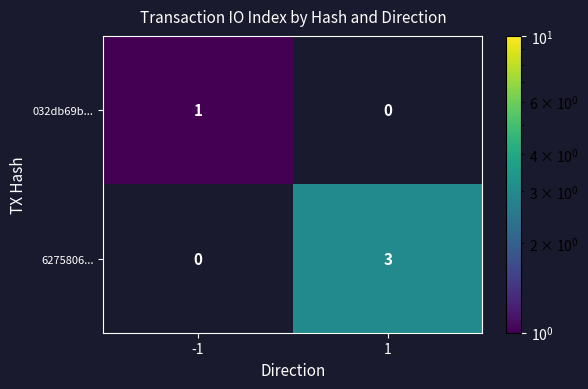

Reading left to right, transcribe all the data shown in this chart.

032db69b...: -1=1	1=0
6275806...: -1=0	1=3